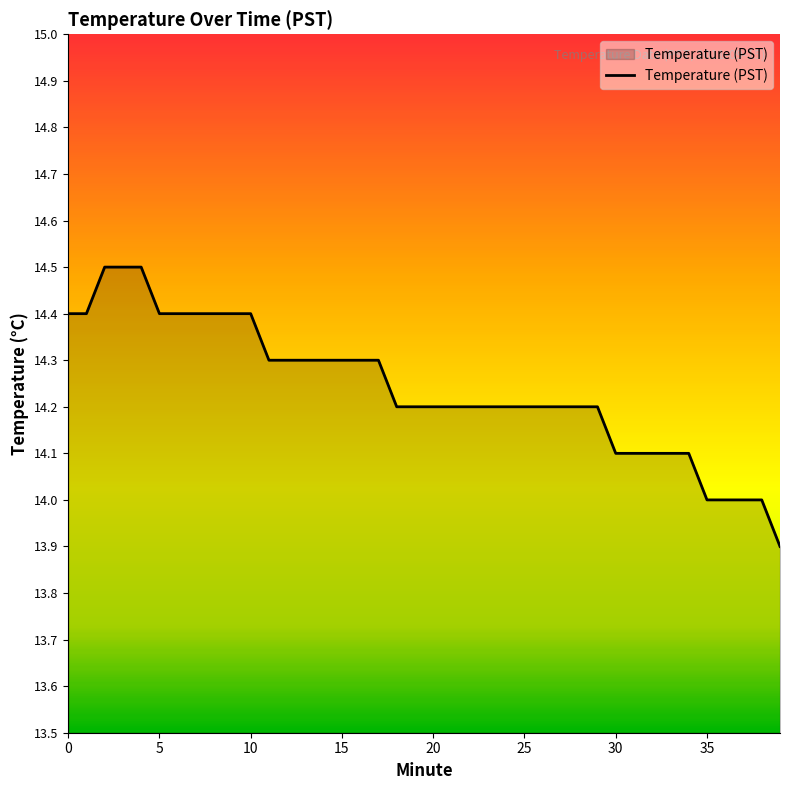

Count the number of data series in this chart.

1